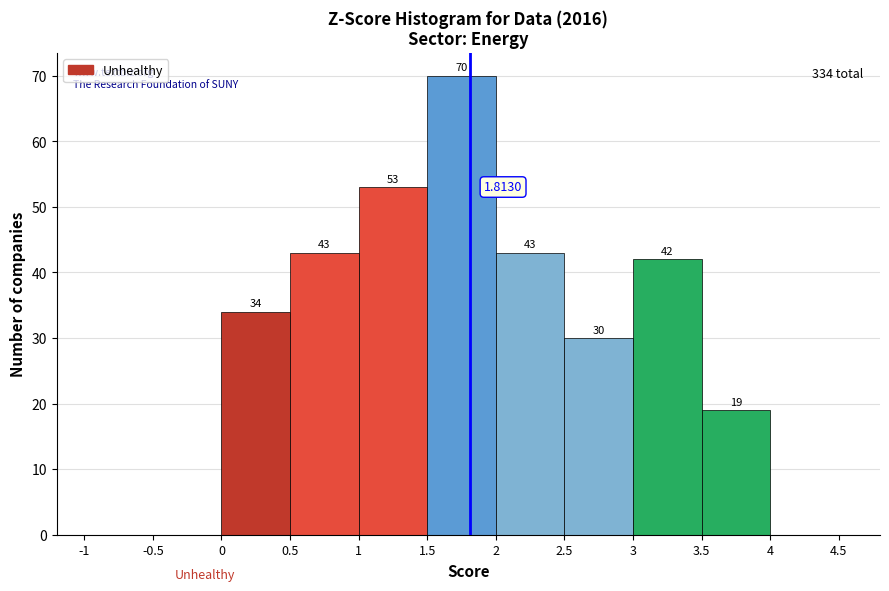

Which range on the x-axis has the tallest bar?

1.5 to 2